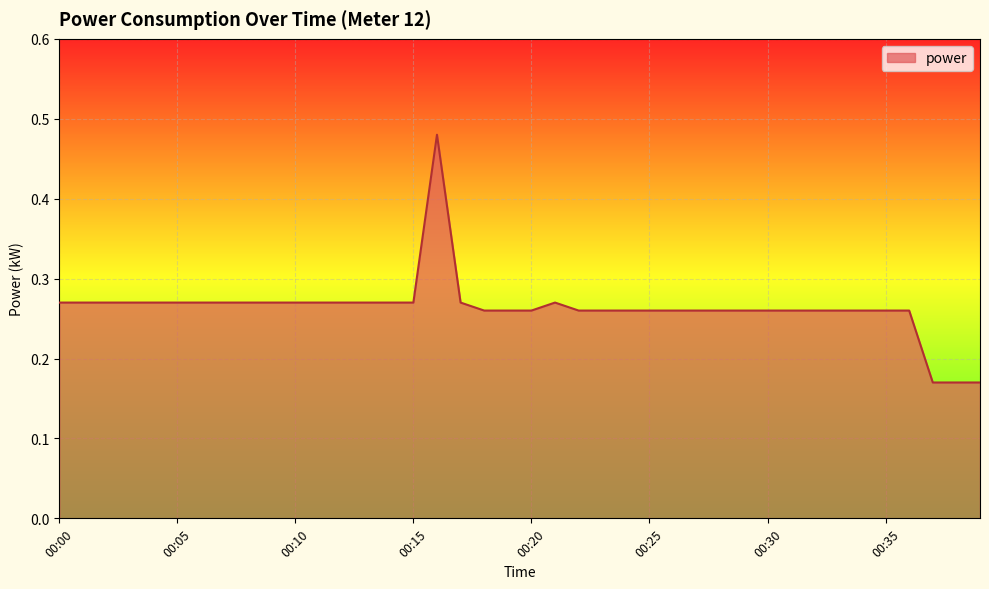

Rank the categories by value from highest to lowest.

00:16, 00:00, 00:01, 00:02, 00:03, 00:04, 00:05, 00:06, 00:07, 00:08, 00:09, 00:10, 00:11, 00:12, 00:13, 00:14, 00:15, 00:17, 00:21, 00:18, 00:19, 00:20, 00:22, 00:23, 00:24, 00:25, 00:26, 00:27, 00:28, 00:29, 00:30, 00:31, 00:32, 00:33, 00:34, 00:35, 00:36, 00:37, 00:38, 00:39